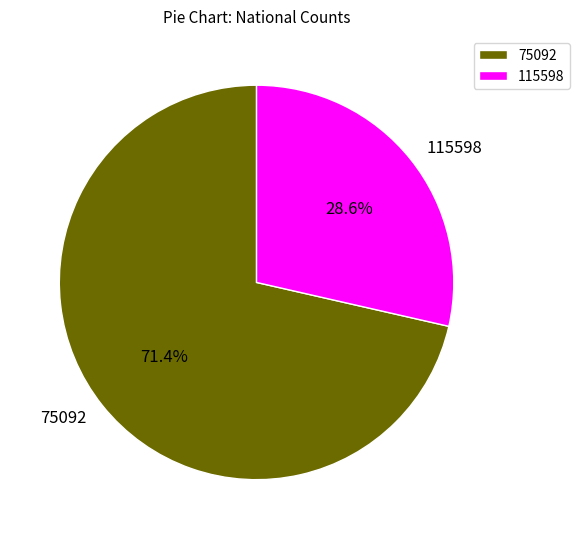

Combined, what portion of the pie is 75092 and 115598?

100.0%